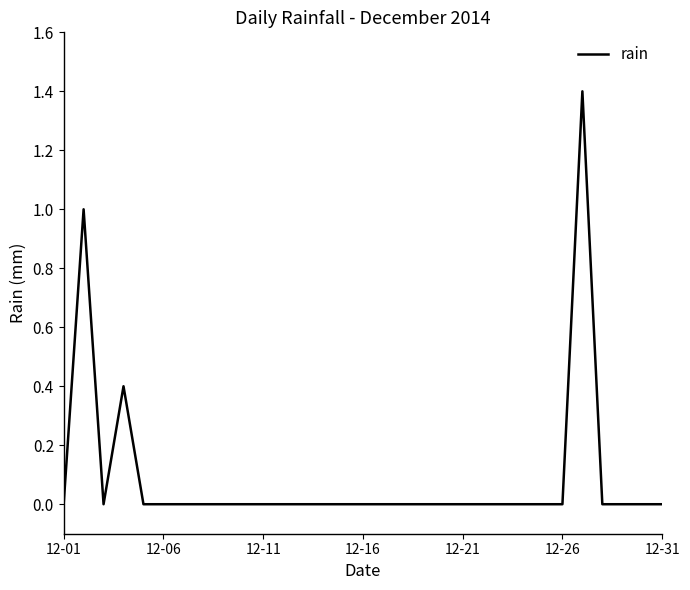

What is the maximum value shown in the chart?

1.4